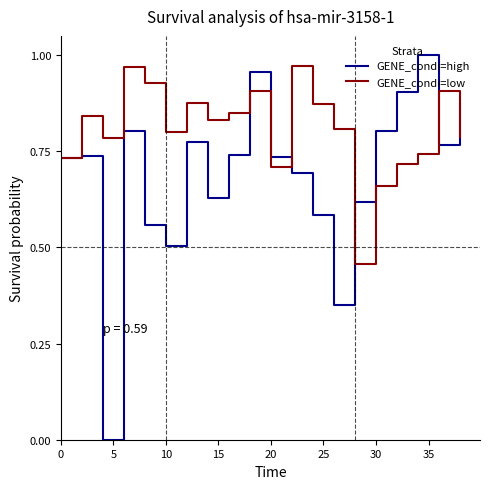

Which series has the largest total across all categories?

GENE_condi=low